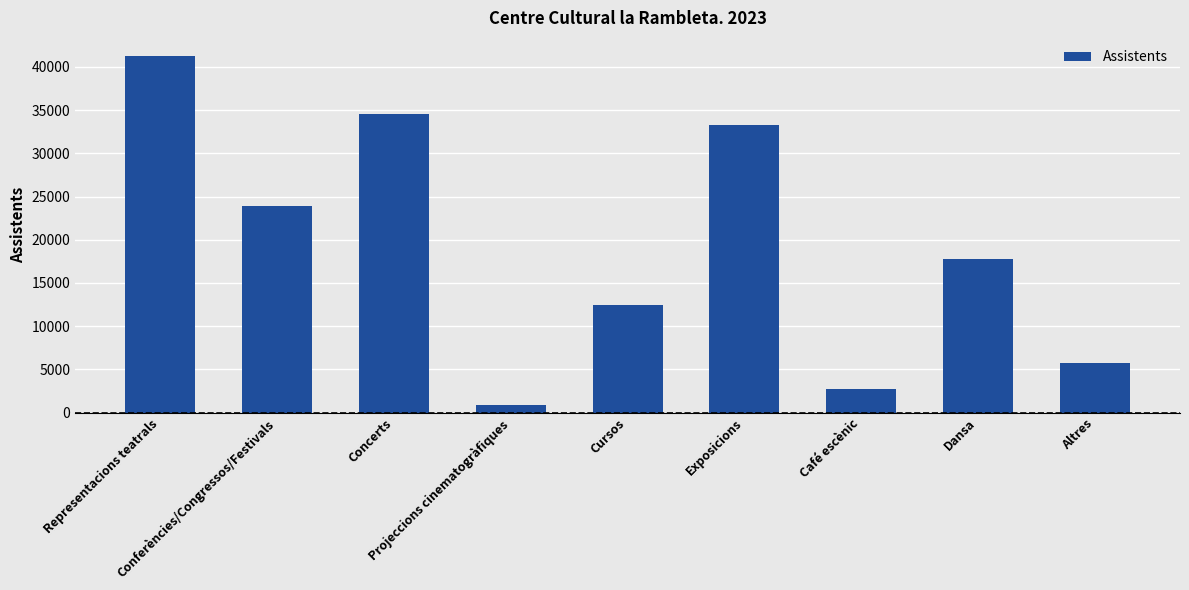

Reading left to right, list all the values displayed in this chart.

Representacions teatrals=41304	Conferències/Congressos/Festivals=23856	Concerts=34606	Projeccions cinematogràfiques=913	Cursos=12450	Exposicions=33293	Café escènic=2741	Dansa=17810	Altres=5748